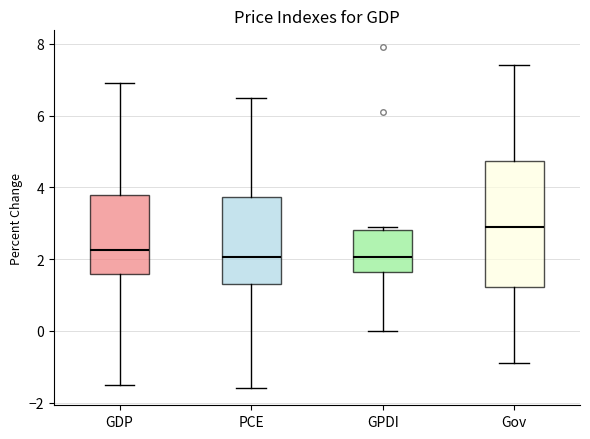

Where does the lower whisker of the box for GPDI end on the y-axis? The values are not printed on the chart, so give them approximately, as read against the axis.

0.0